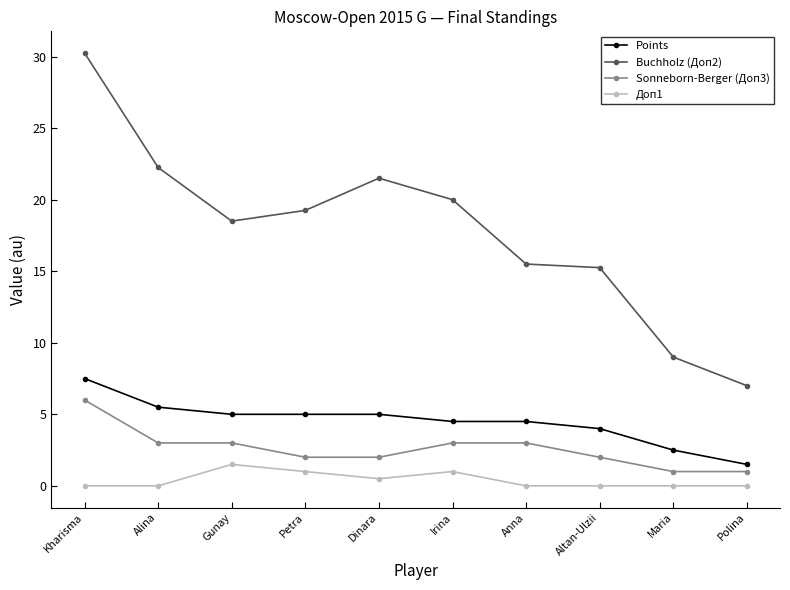

Is the value of Sonneborn-Berger (Доп3) at Alina greater than the value of Доп1 at Alina?

Yes